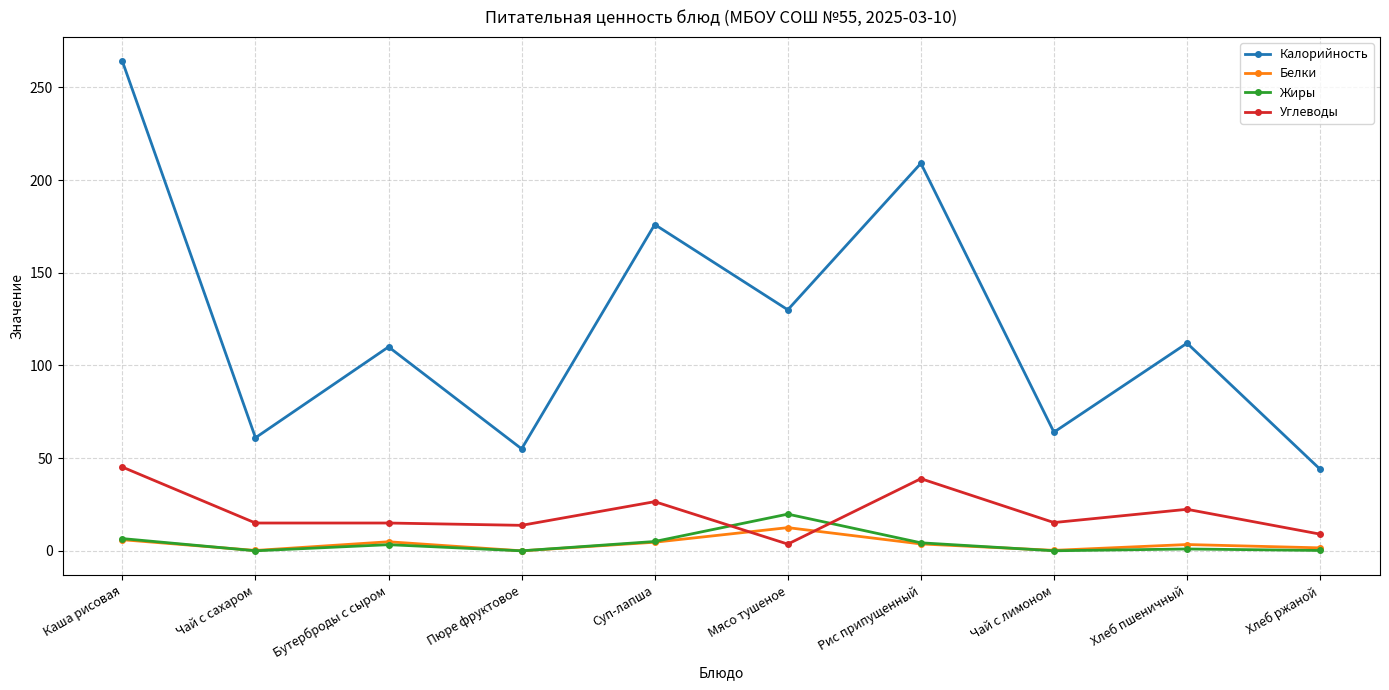

What is the label of the 1st point from the left?

Каша рисовая